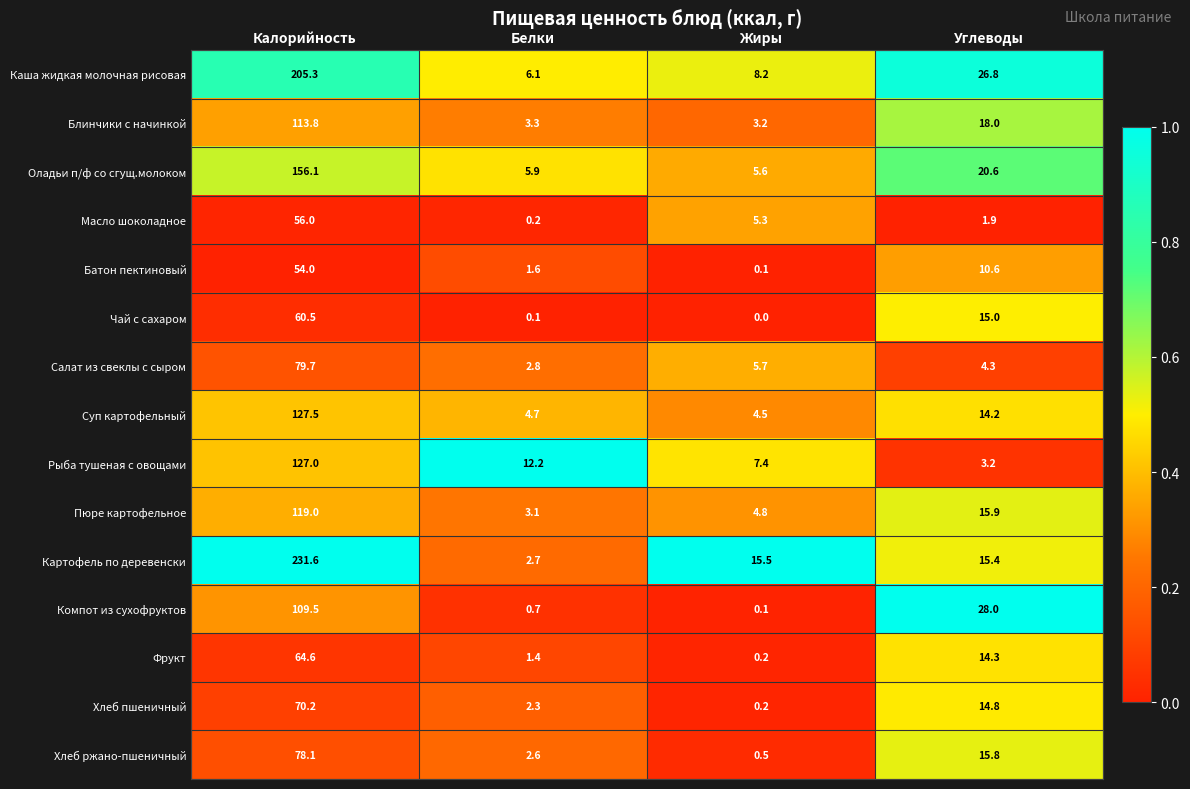

Which label corresponds to the smallest value in the chart?

Жиры